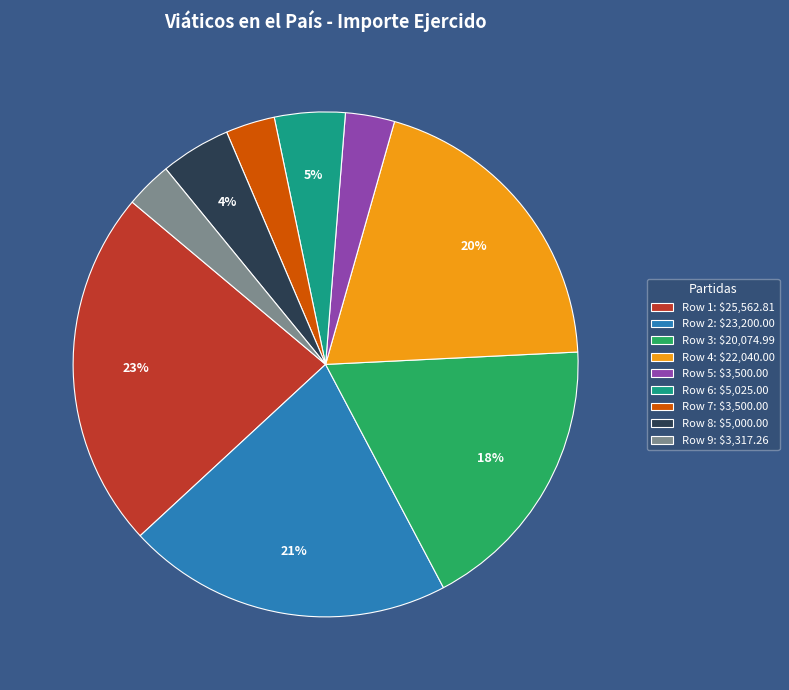

What percentage is the Row 7 slice, to the nearest percent?

3%